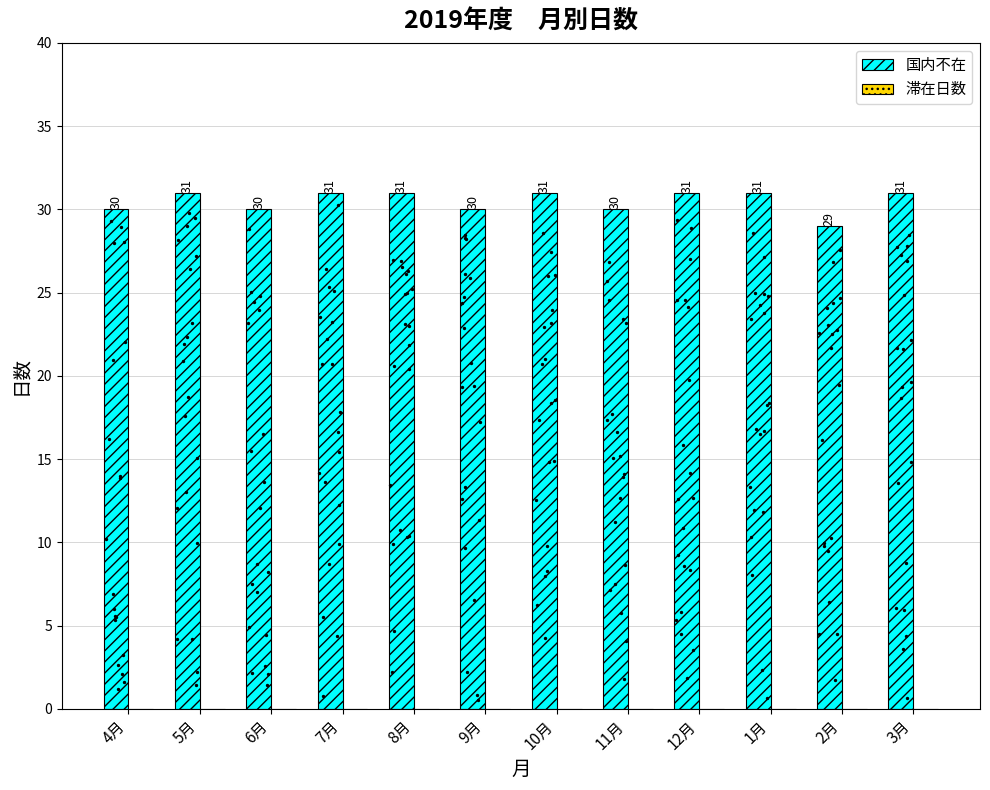

Which series has the largest Y range (max minus min)?

国内不在